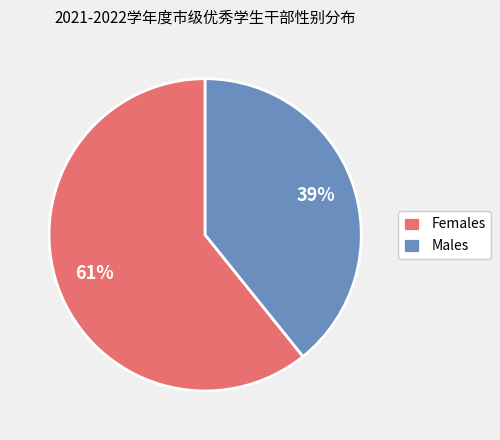

To the nearest percent, what is the difference between the largest and smallest slice percentages?

22%